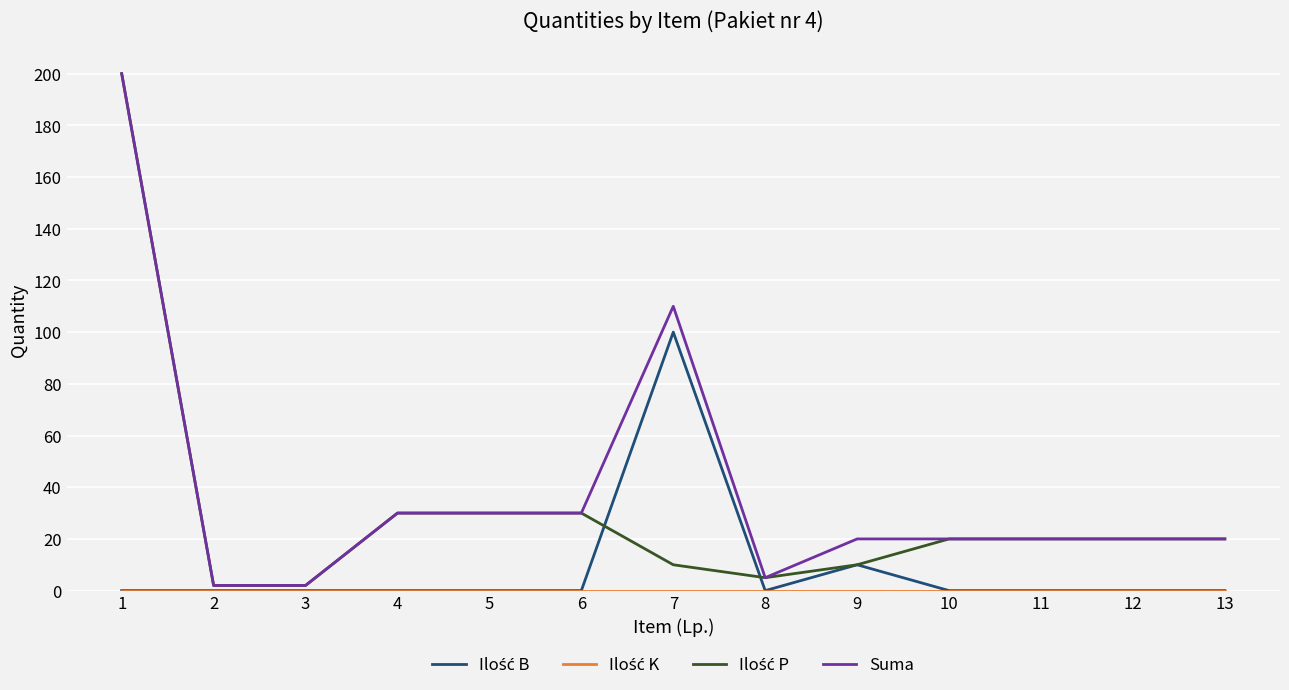

What is the maximum value shown in the chart?

200